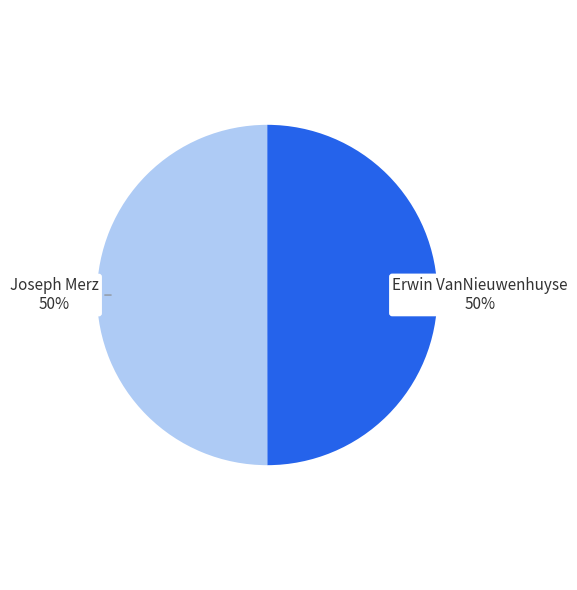

How many segments does this pie chart have?

2